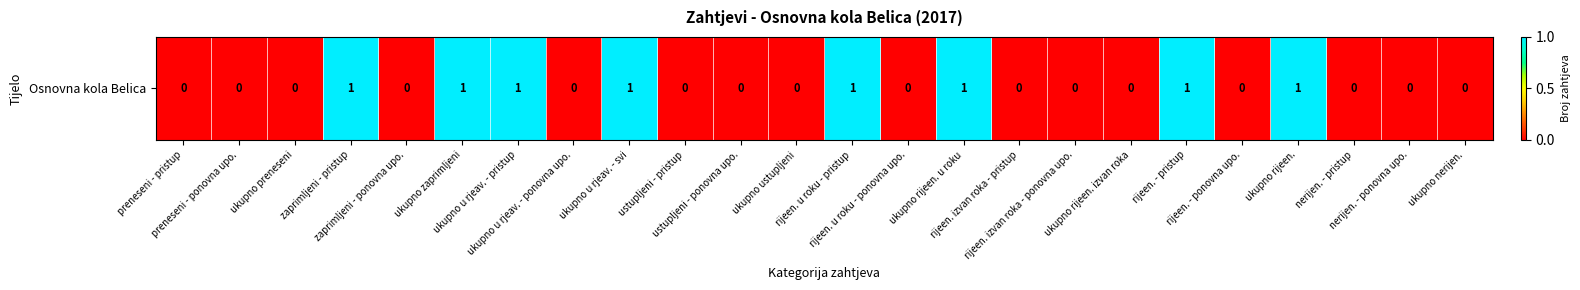

How many values are between 0 and 1?

24